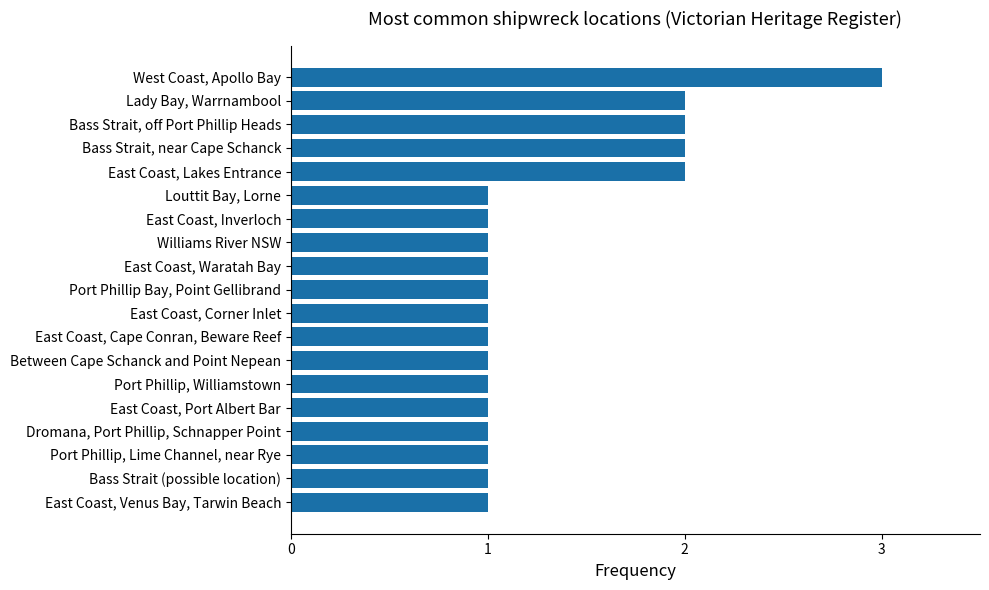

The value at Port Phillip, Williamstown is 1. True or false?

True